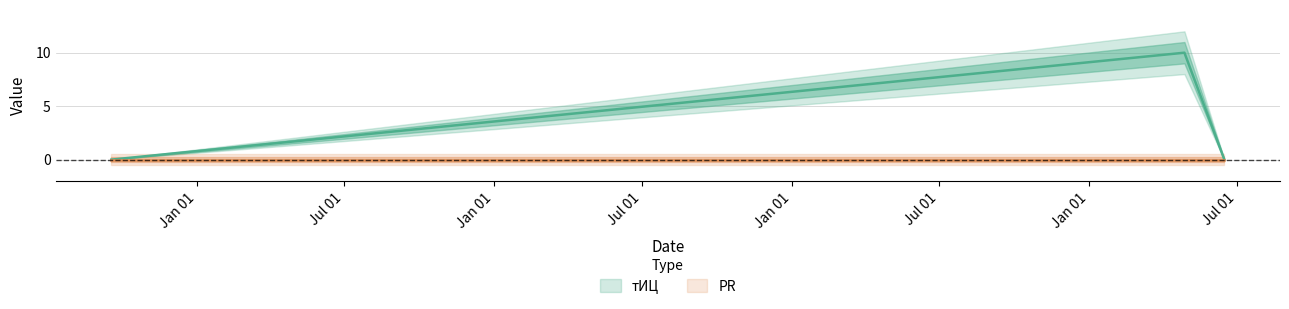

What position from the right is 2012-09-18?

3